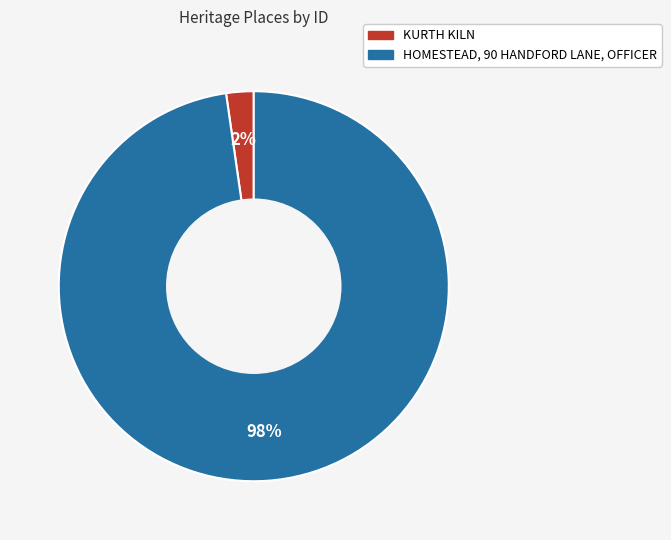

How many slices are in this pie chart?

2